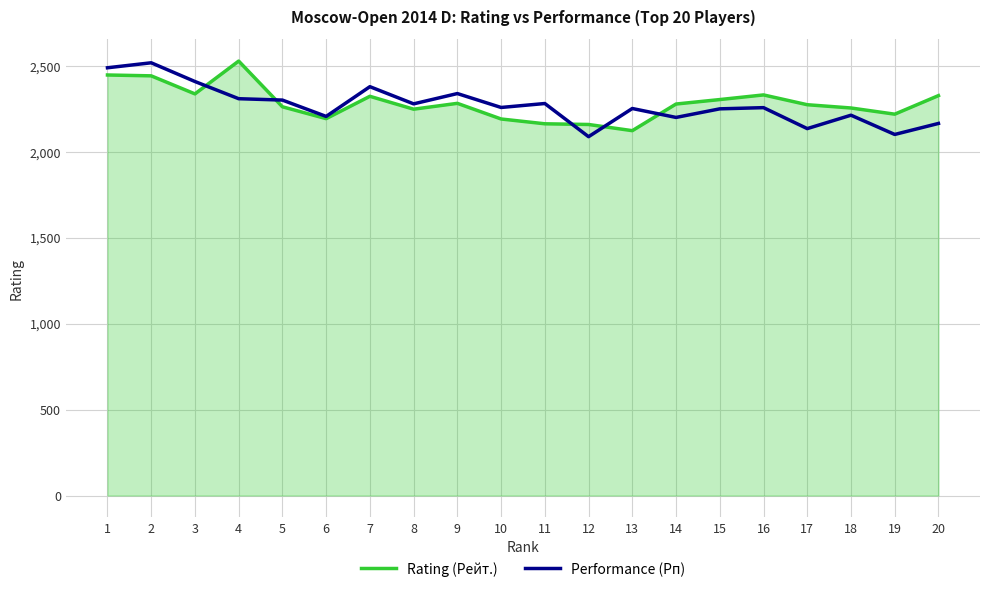

Read the Performance (Рп) value at 2, to the nearest 10.

2520